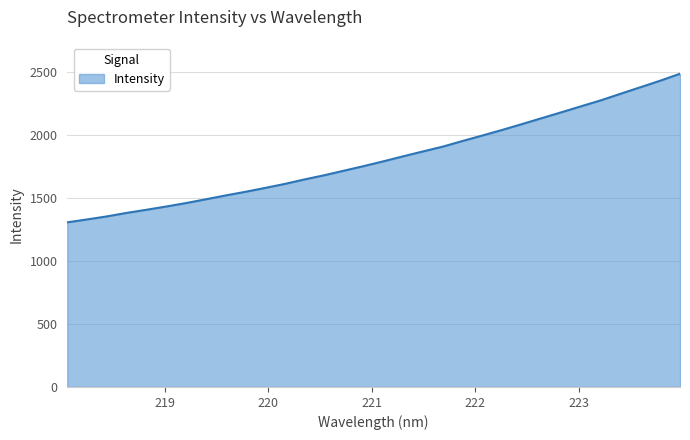

What is the difference between the maximum and minimum values?

1180.1